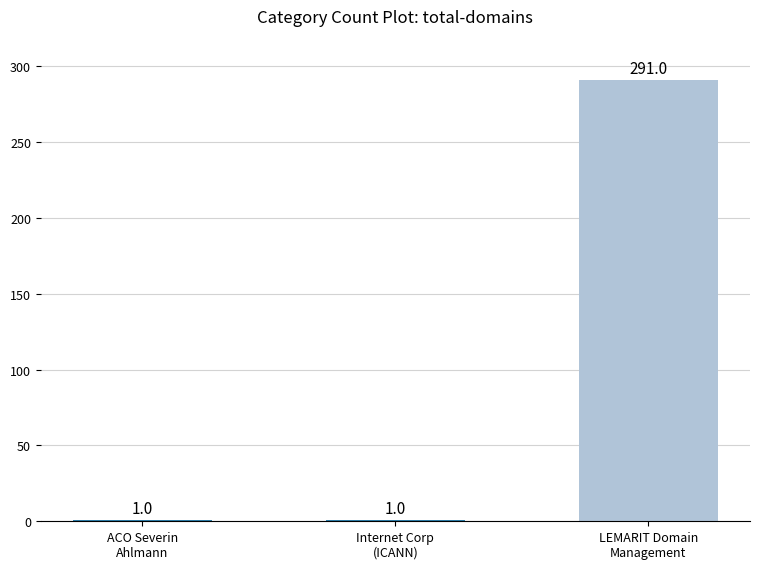

How many data points are above 1?

1